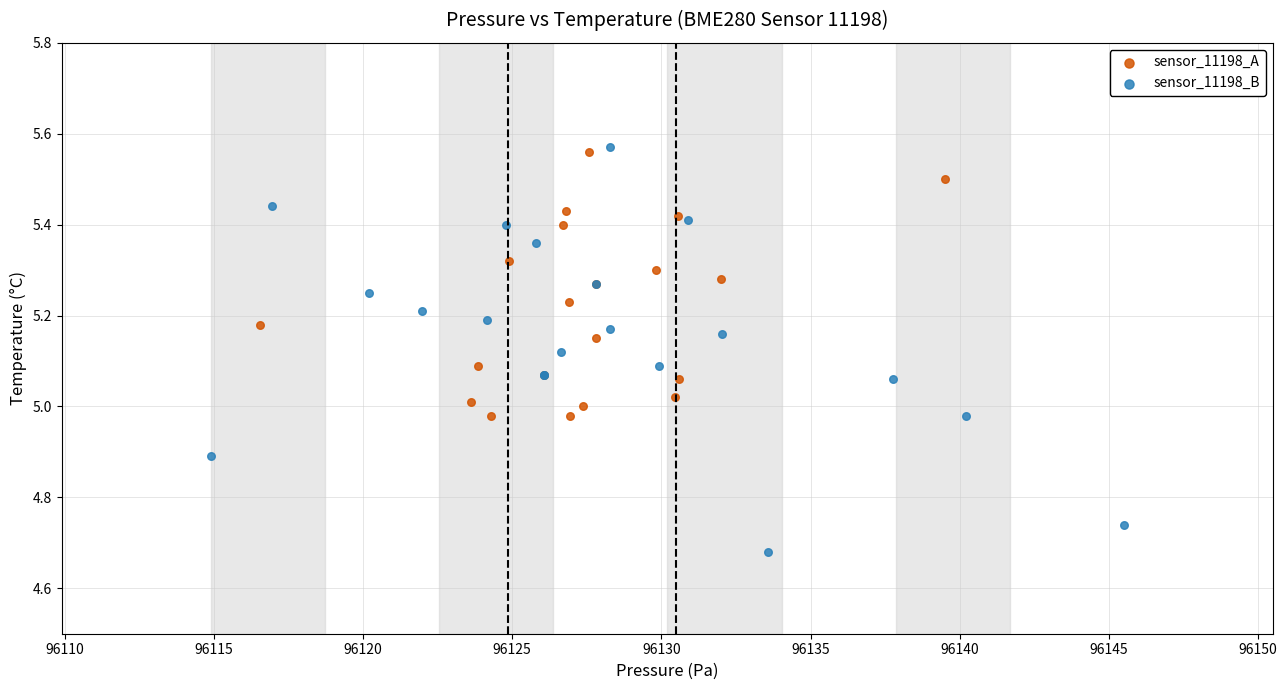

Which series reaches the minimum Y coordinate?

sensor_11198_B